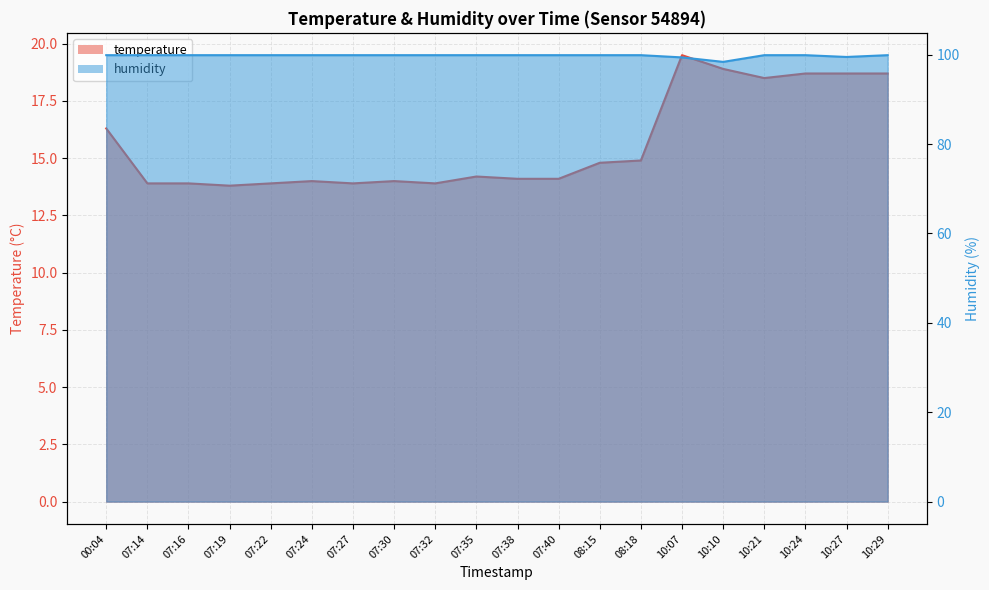

Which series has the largest total across all categories?

humidity